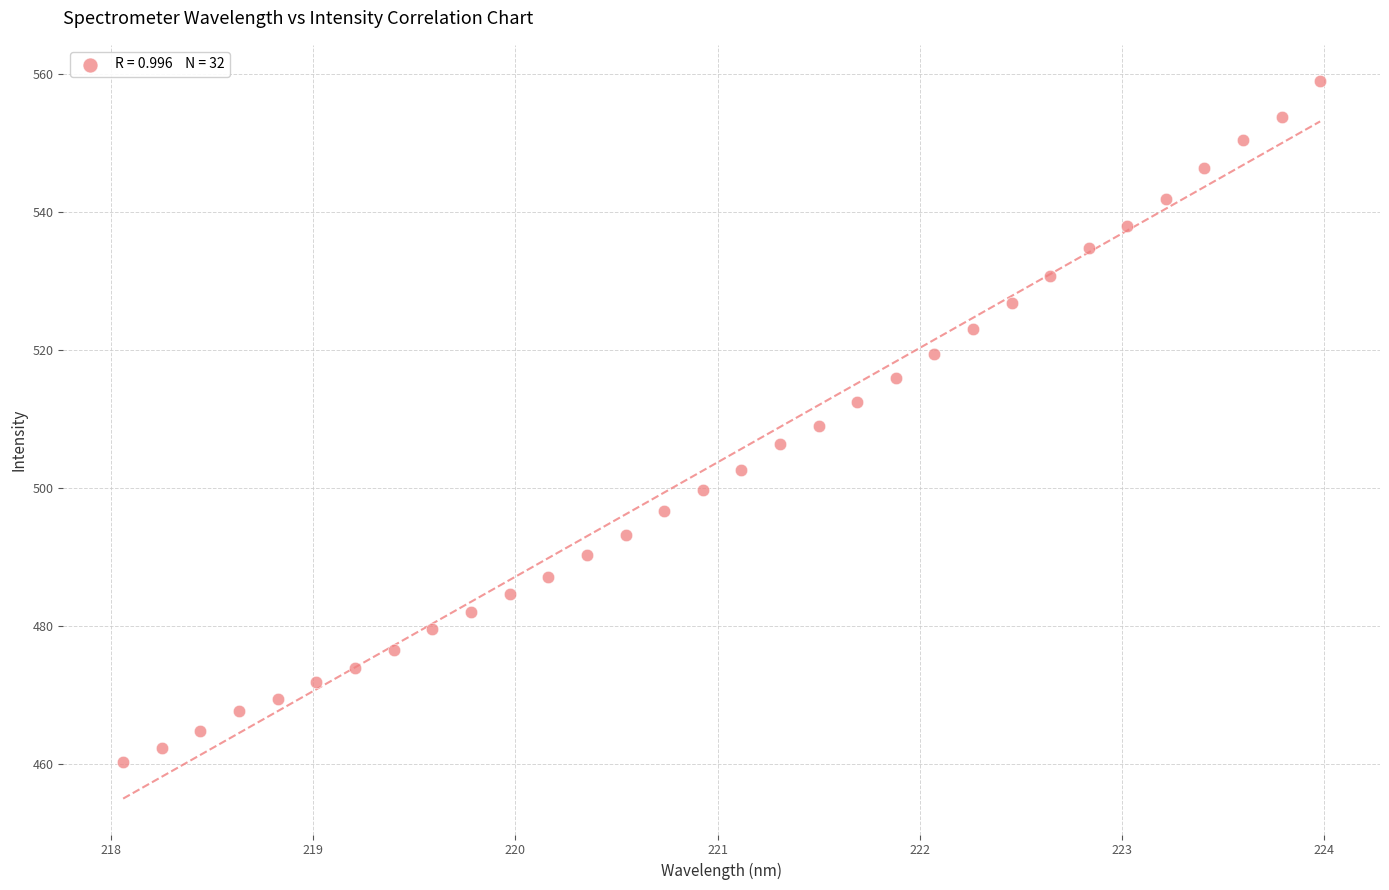

What is the range of Y values (max minus min)?

98.8